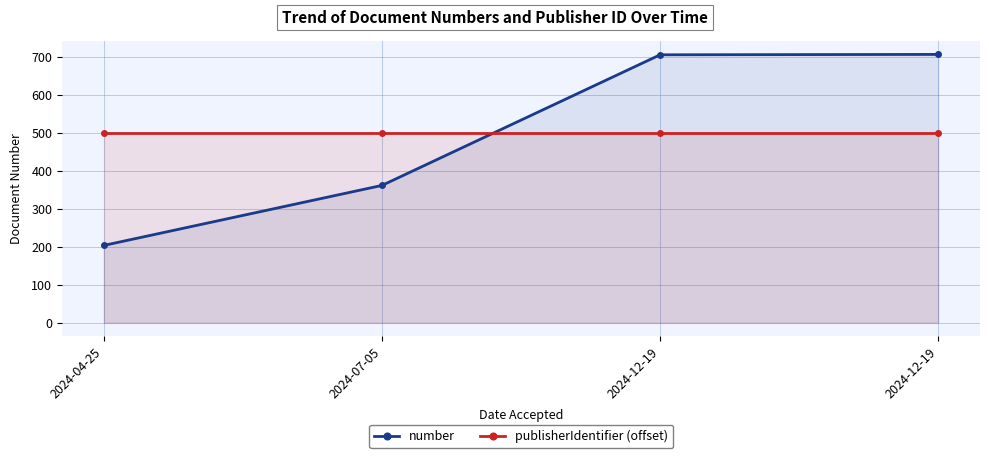

After their last crossing, which series has the higher values: publisherIdentifier (offset) or number?

number